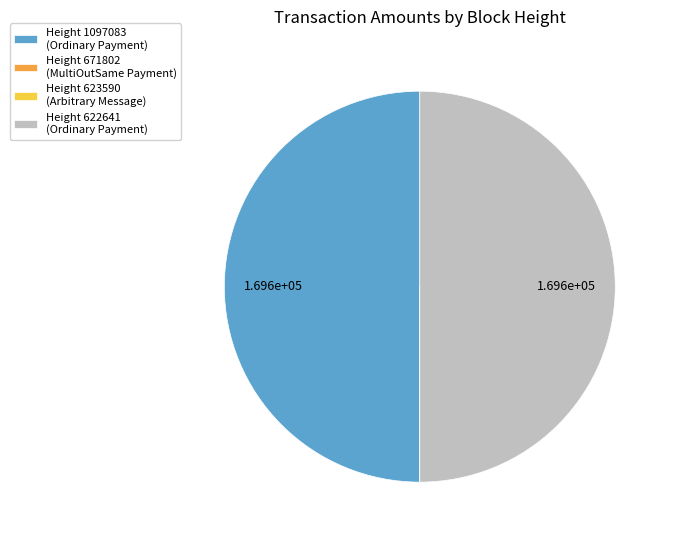

Combined, do Height 622641 (Ordinary Payment) and Height 1097083 (Ordinary Payment) account for over 50%?

Yes